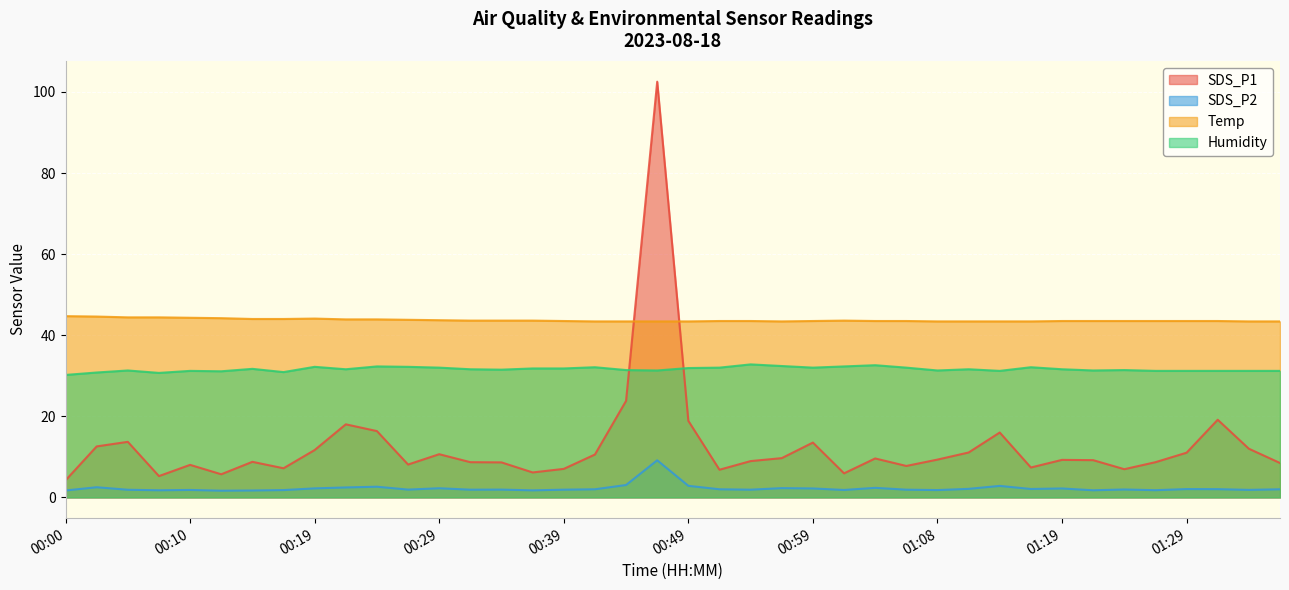

Is the value of Temp at 00:12 greater than the value of SDS_P2 at 00:05?

Yes